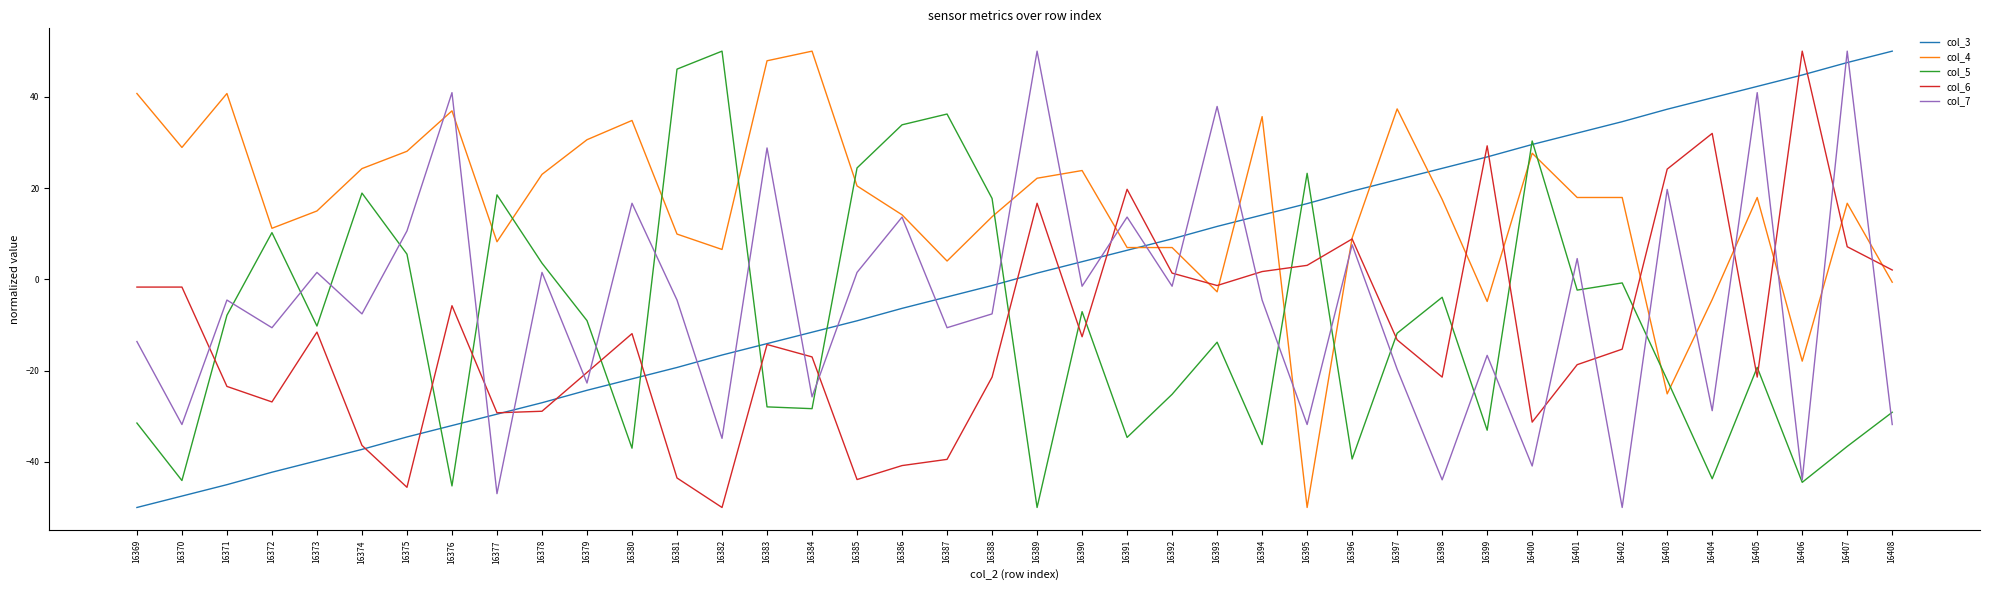

Which series changed the most between 16374 and 16400?

col_3